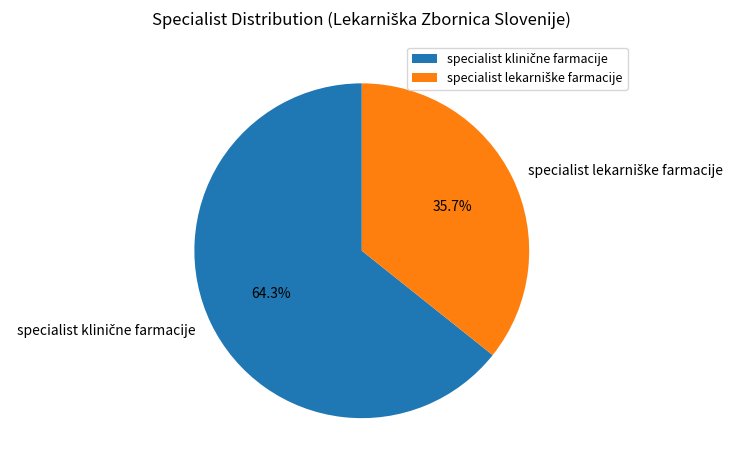

To the nearest percent, what is the average slice percentage?

50%